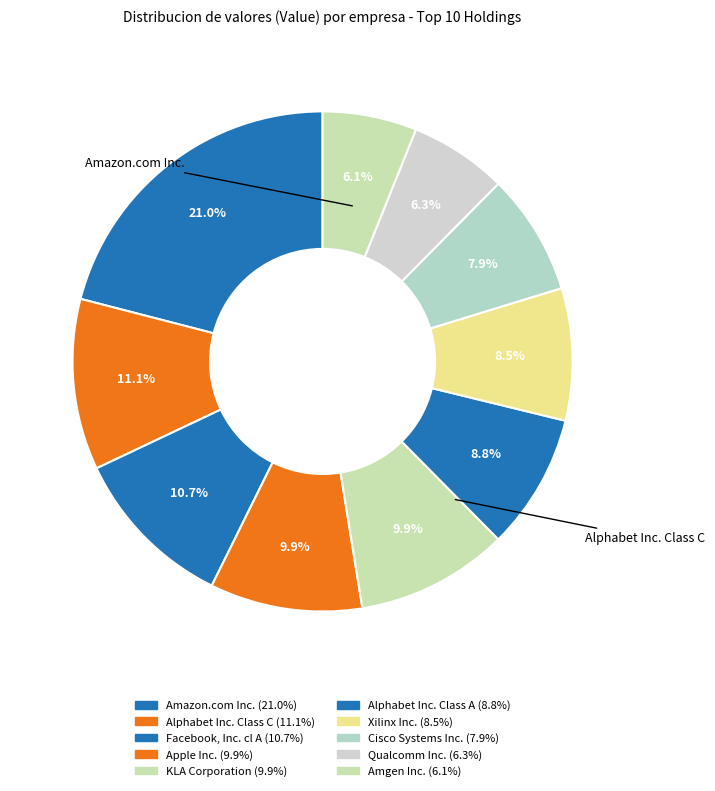

How many segments does this pie chart have?

10